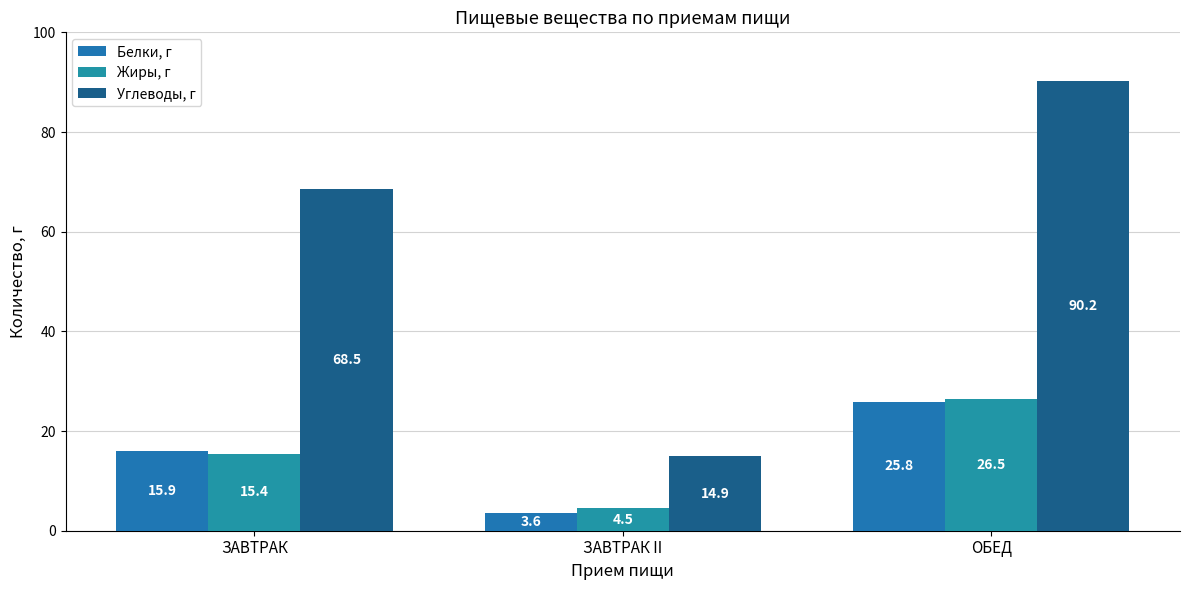

At which label does Углеводы, г reach its peak?

ОБЕД